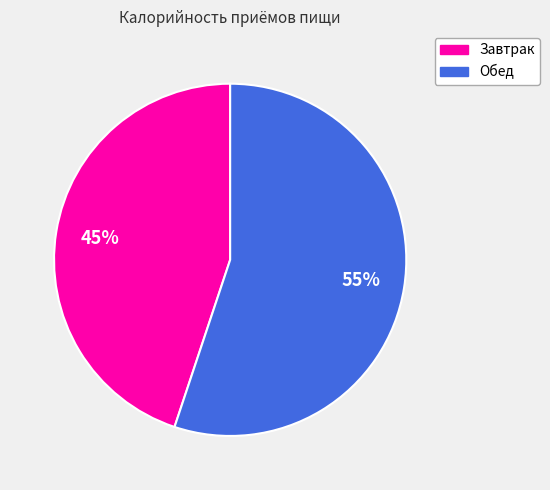

To the nearest percent, what is the difference between the largest and smallest slice percentages?

10%